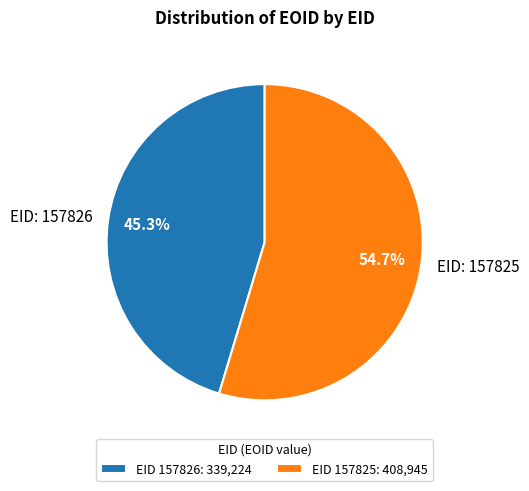

To the nearest percent, what is the difference between the largest and smallest slice percentages?

9%